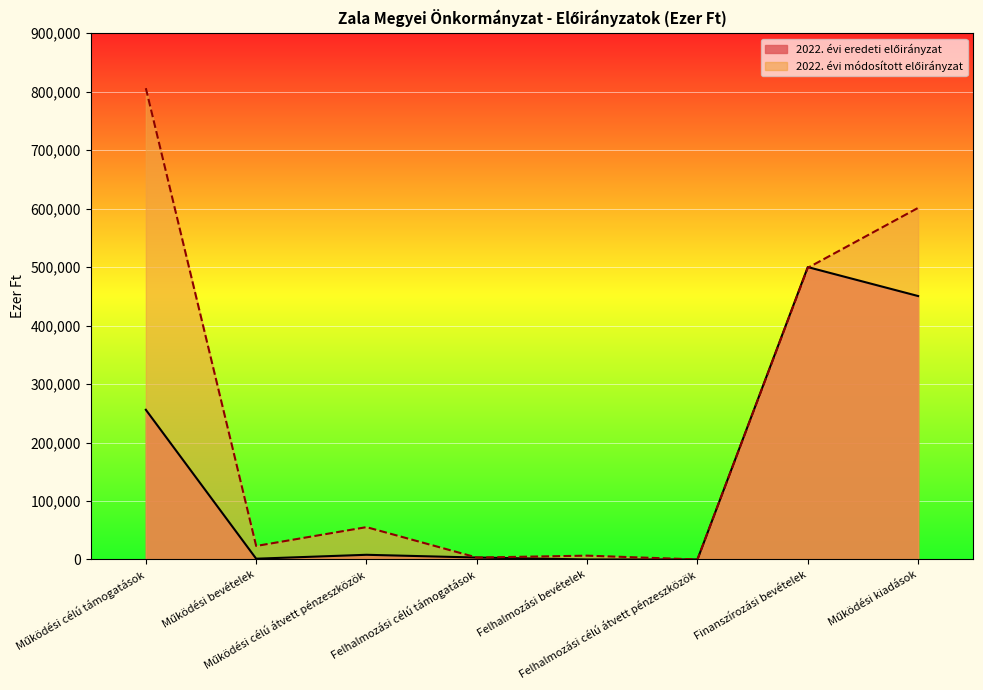

True or false: 2022. évi módosított előirányzat has more than 1 points higher than both neighbors.

True